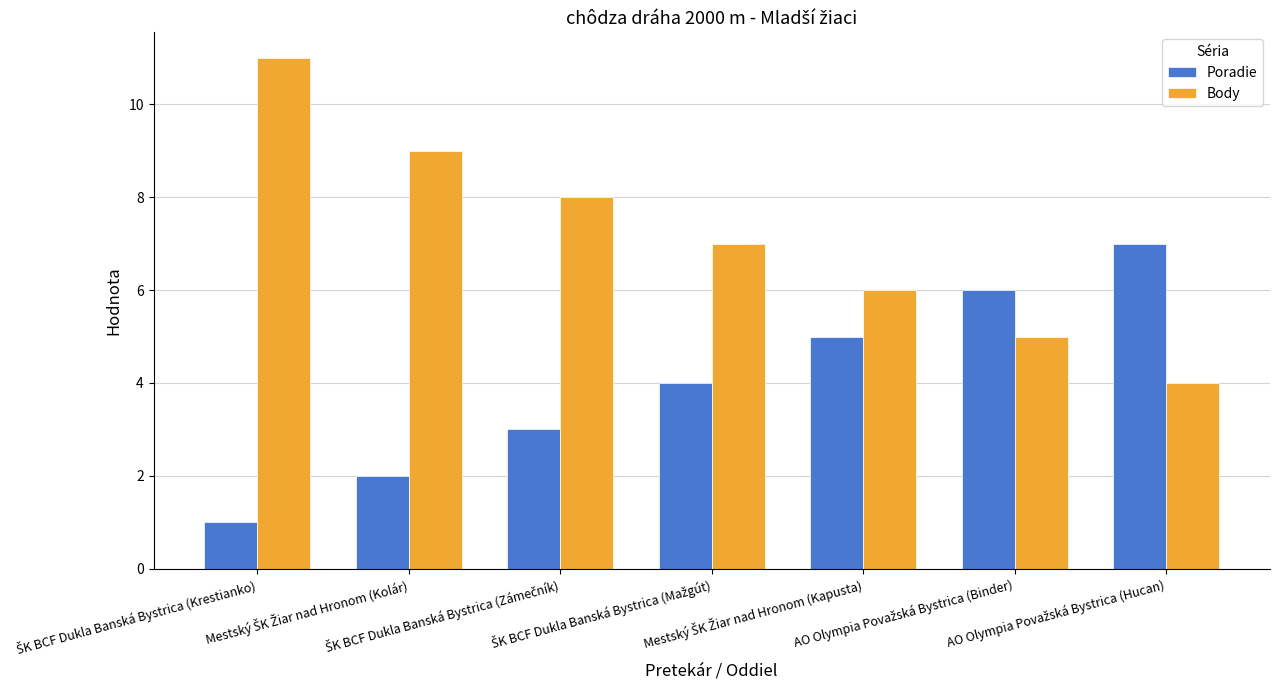

What is the lowest value of the Body series?

4